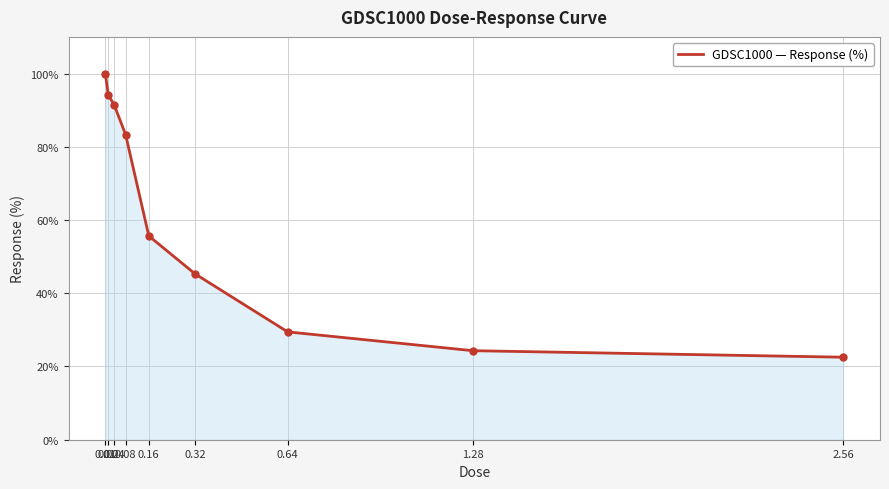

Is it true that the value at 0.01 is 58.8?

False